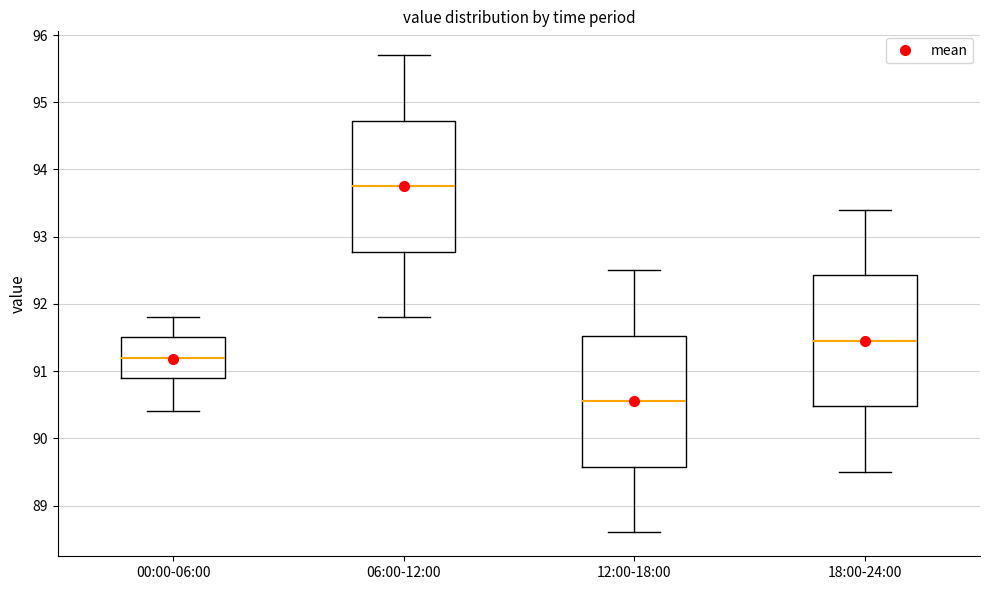

Reading left to right, read every box against the y-axis: the position of its median line, the range the box covers, and the ends of its whiskers. The values are not printed on the chart, so give them approximately, as read against the axis.

00:00-06:00: median 91.2, box 90.9 to 91.5, whiskers 90.4 to 91.8
06:00-12:00: median 93.8, box 92.8 to 94.7, whiskers 91.8 to 95.7
12:00-18:00: median 90.6, box 89.6 to 91.5, whiskers 88.6 to 92.5
18:00-24:00: median 91.5, box 90.5 to 92.4, whiskers 89.5 to 93.4